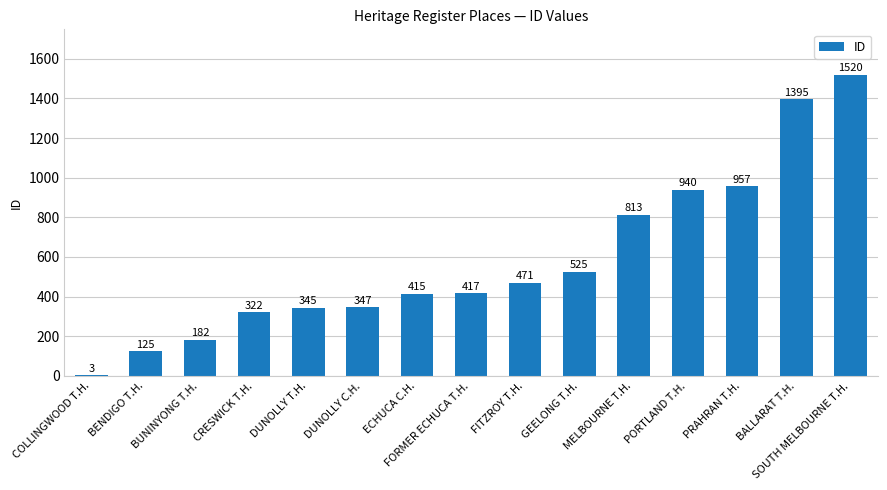

What is the ratio of the value at DUNOLLY C.H. to the value at COLLINGWOOD T.H.?

115.7